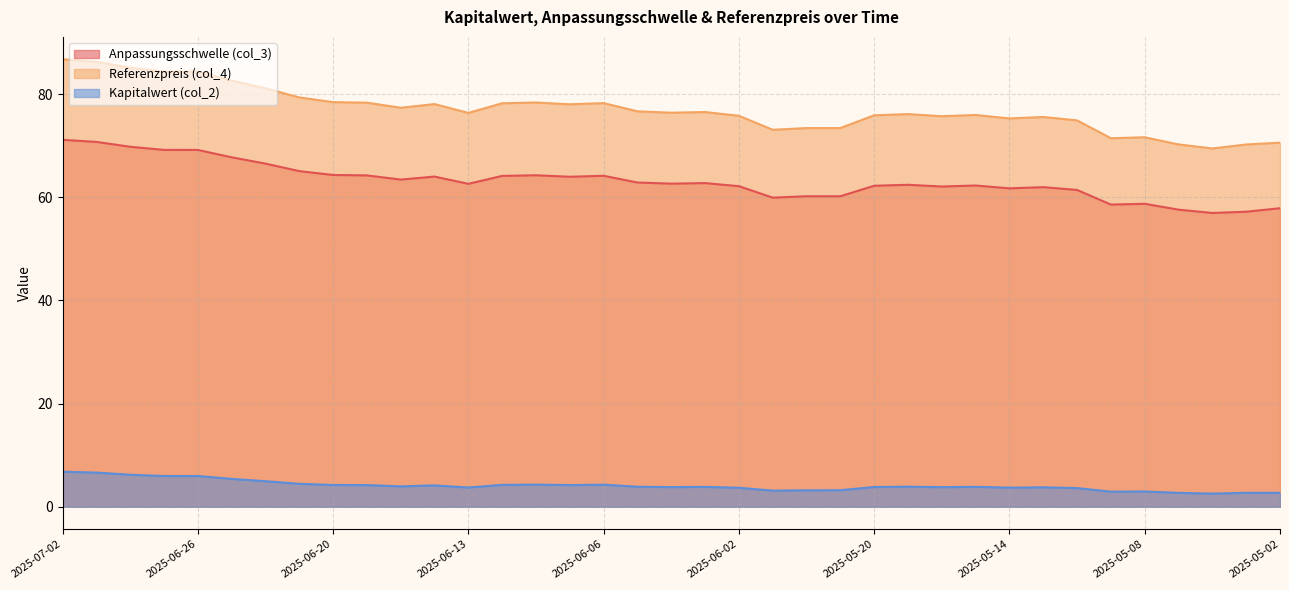

What is the average value of the Kapitalwert (col_2) series?

4.1